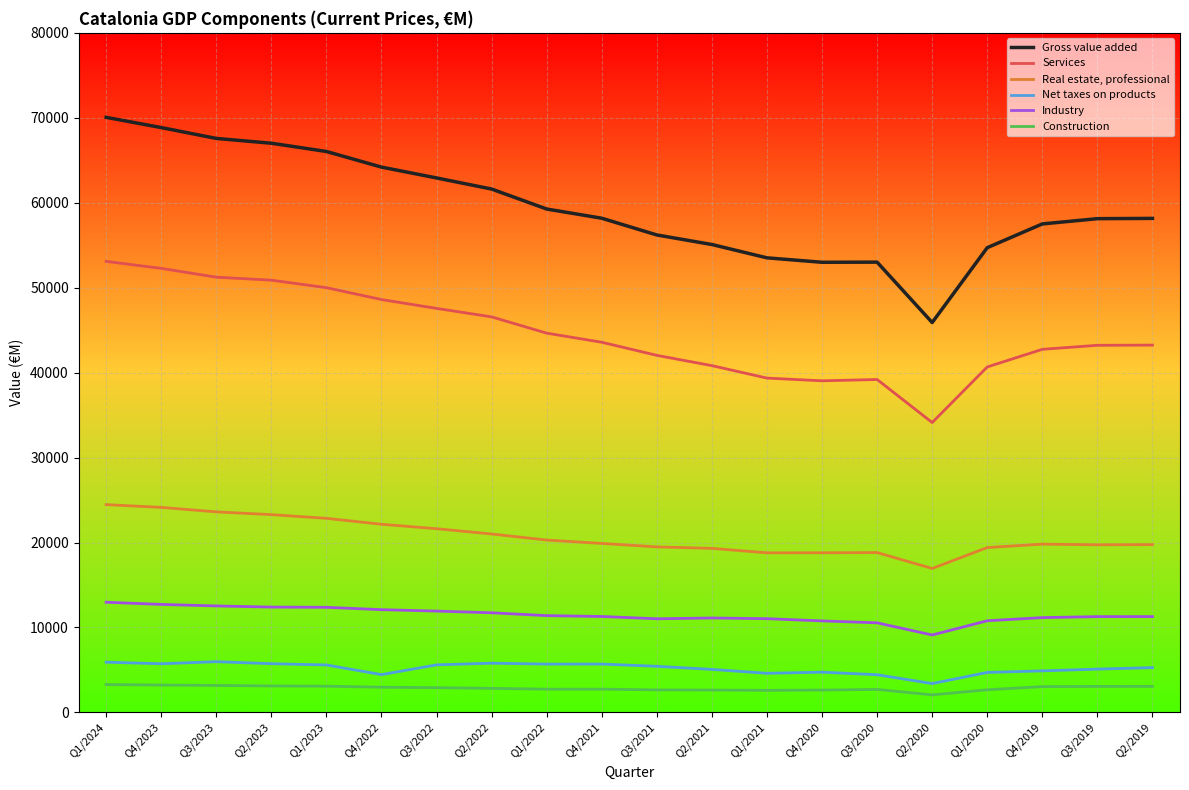

At Q2/2019, list the series in order from largest to smallest.

Gross value added, Services, Real estate, professional, Industry, Net taxes on products, Construction